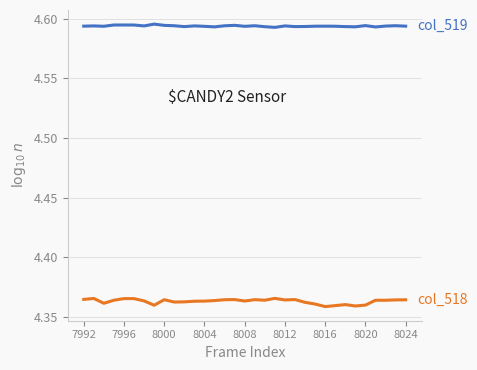

True or false: col_519 has a value of 4.6 at 8012.

True